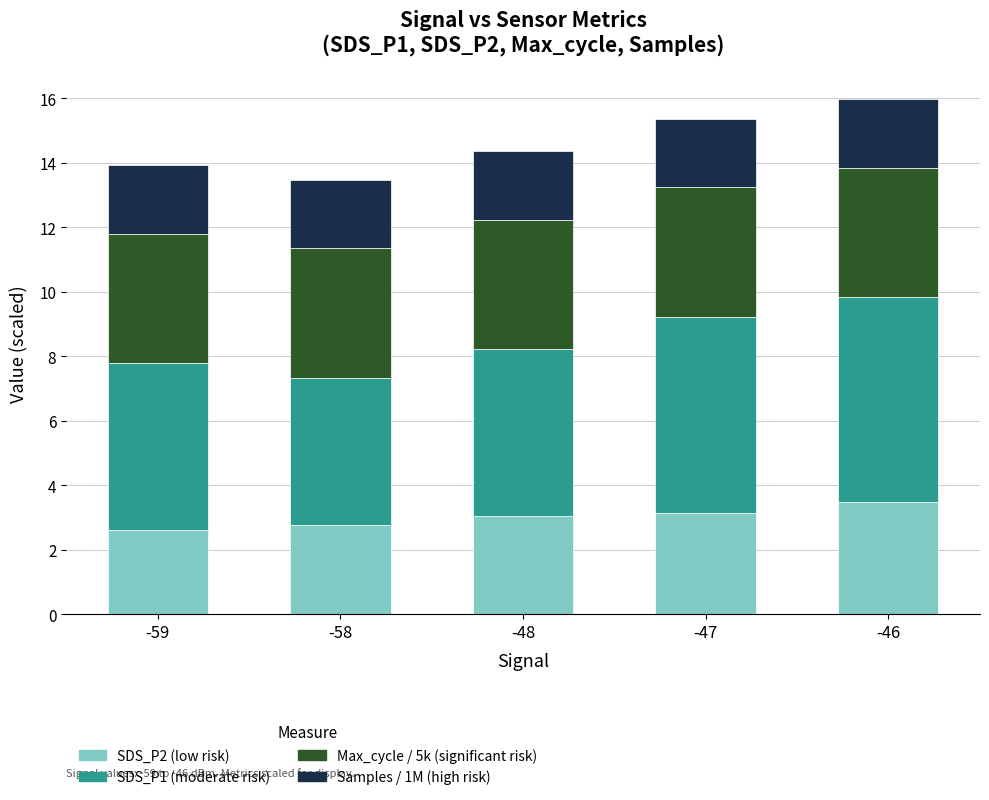

What is the total value across all series at -47?

15.4